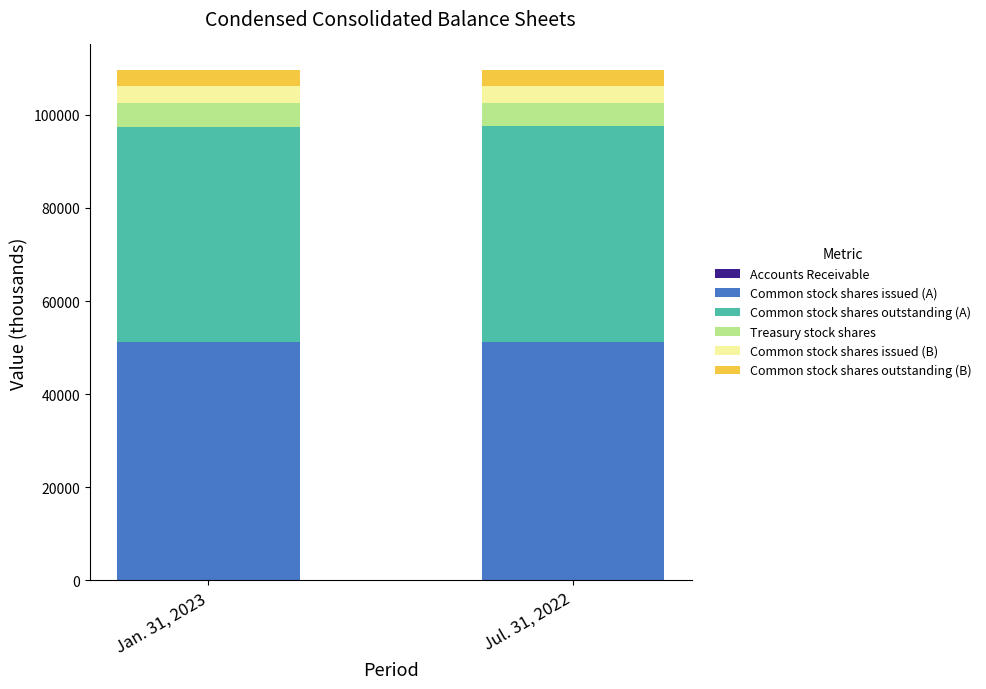

Between Jan. 31, 2023 and Jul. 31, 2022, which series saw the biggest shift?

Treasury stock shares